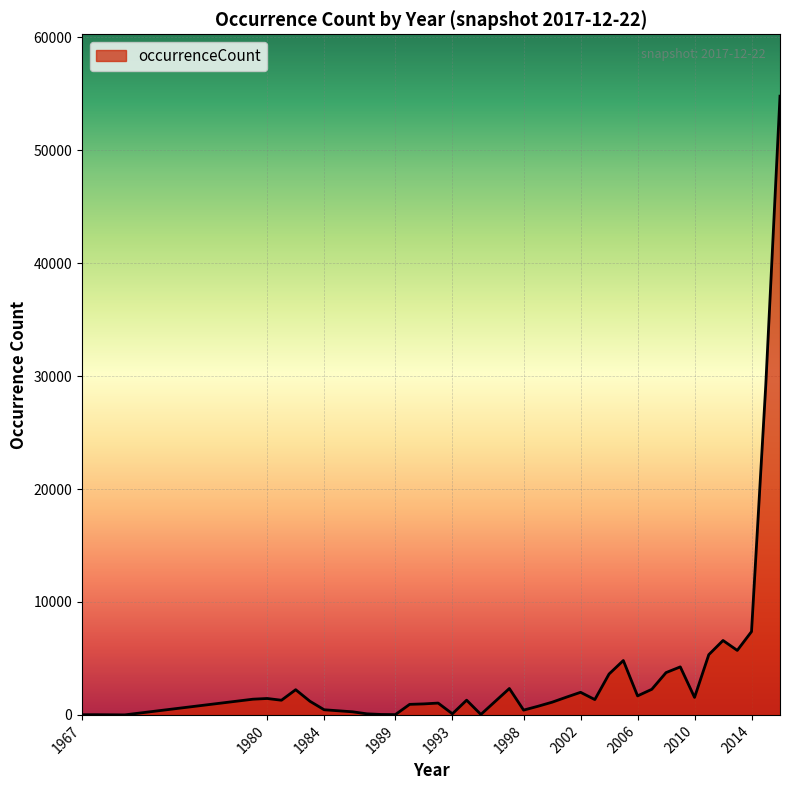

What is the greatest value displayed?

54786